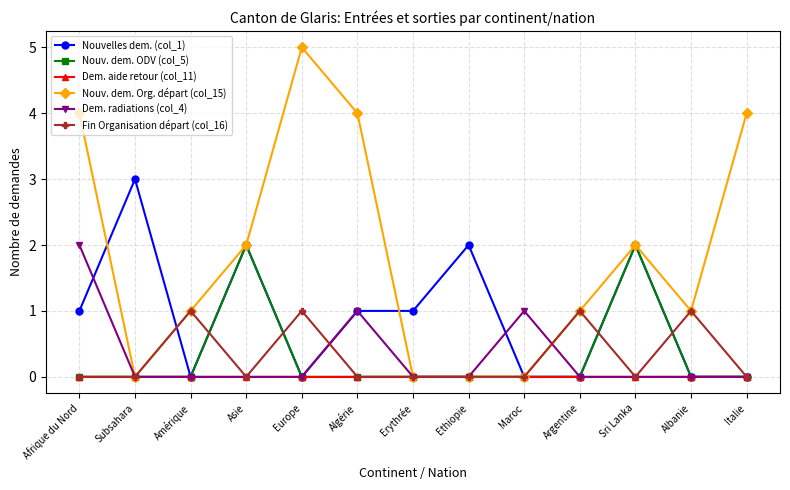

At which category does Nouv. dem. Org. départ (col_15) reach its first local valley?

Subsahara